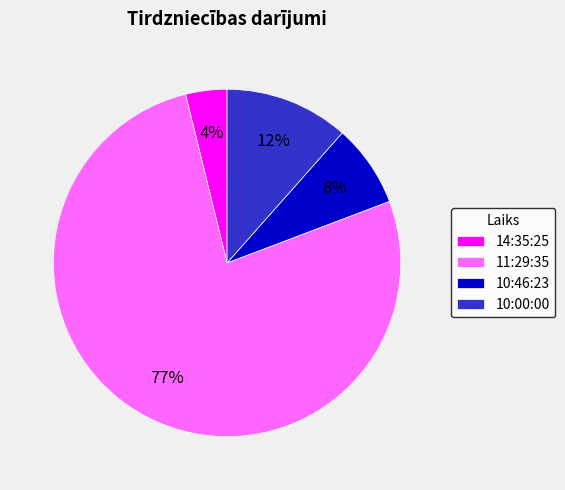

To the nearest percent, what percentage of the pie is 14:35:25?

4%